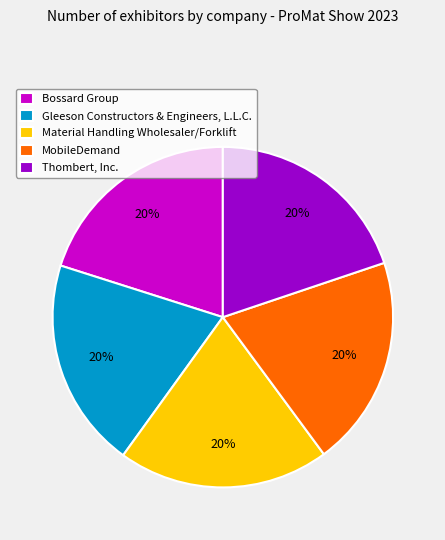

To the nearest percent, what portion does MobileDemand represent?

20%